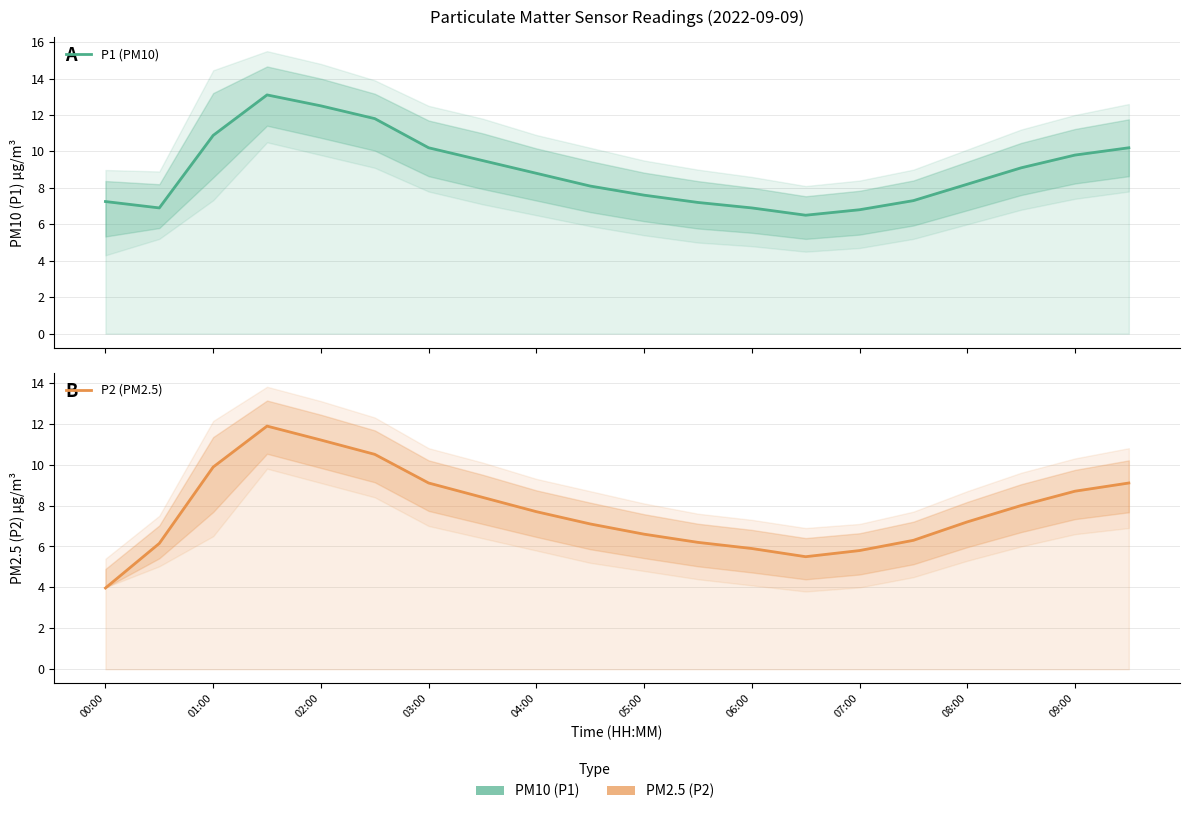

What is the smallest value displayed?

4.0